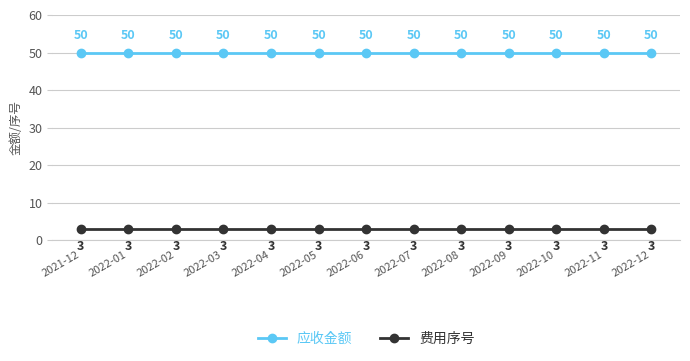

True or false: 应收金额 has a value of 50 at 2022-11.

True